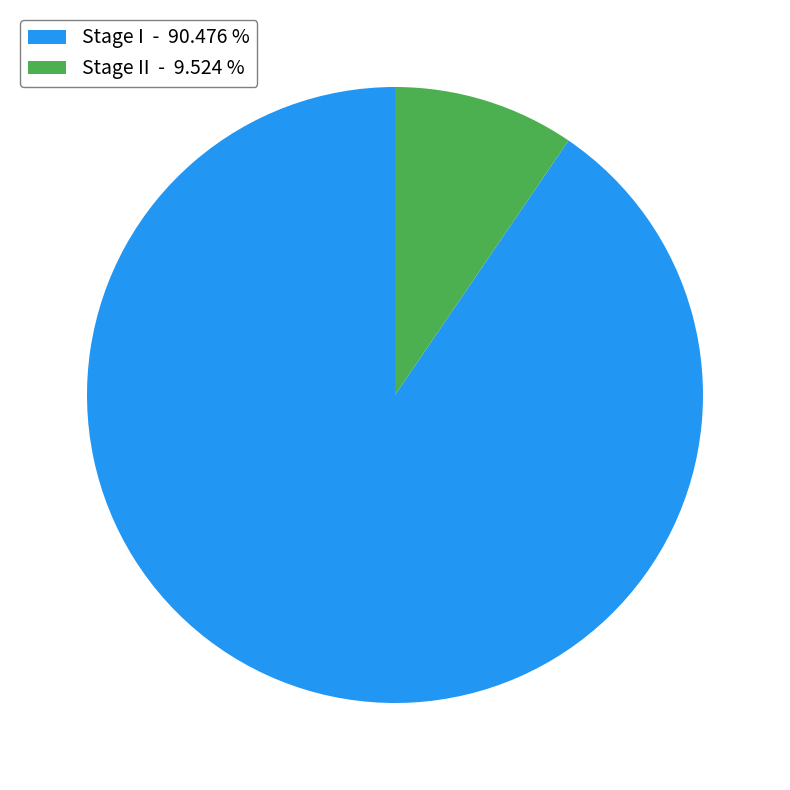

Which category has the biggest portion of the pie?

Stage I - 90.476 %